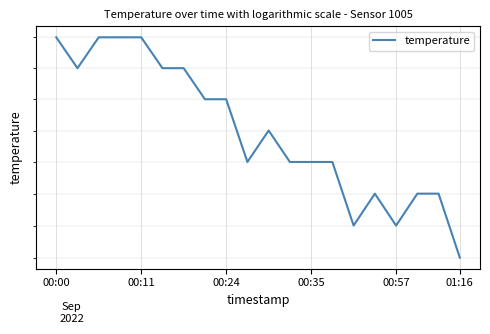

What is the value of the 12th point from the left?

15.1